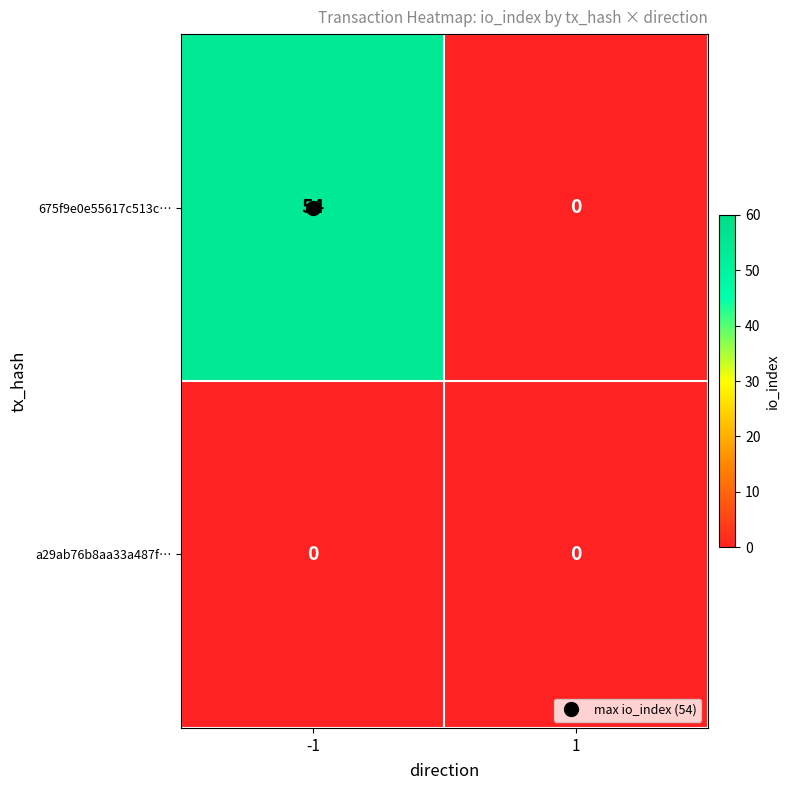

The value of 675f9e0e55617c513c… at -1 is 94. True or false?

False